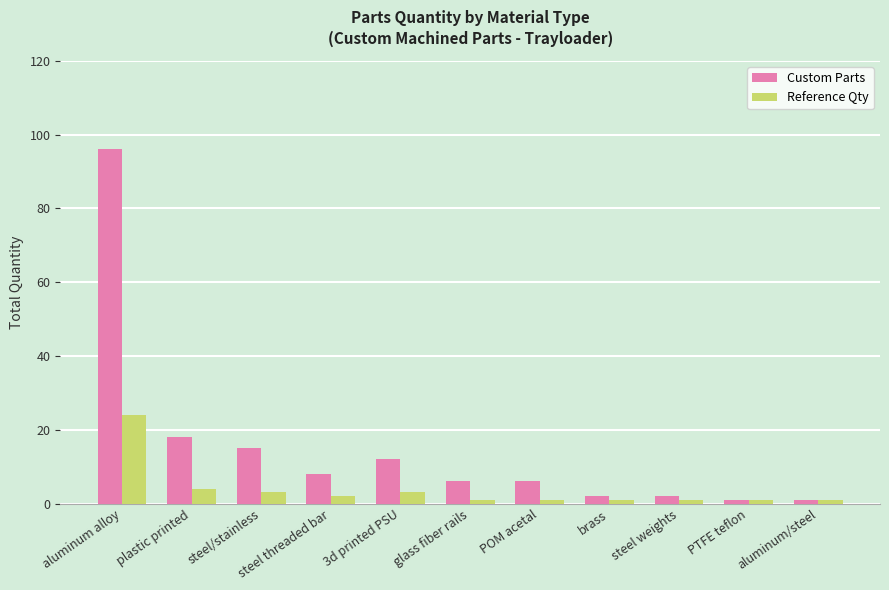

What is the sum of all Reference Qty values?

42